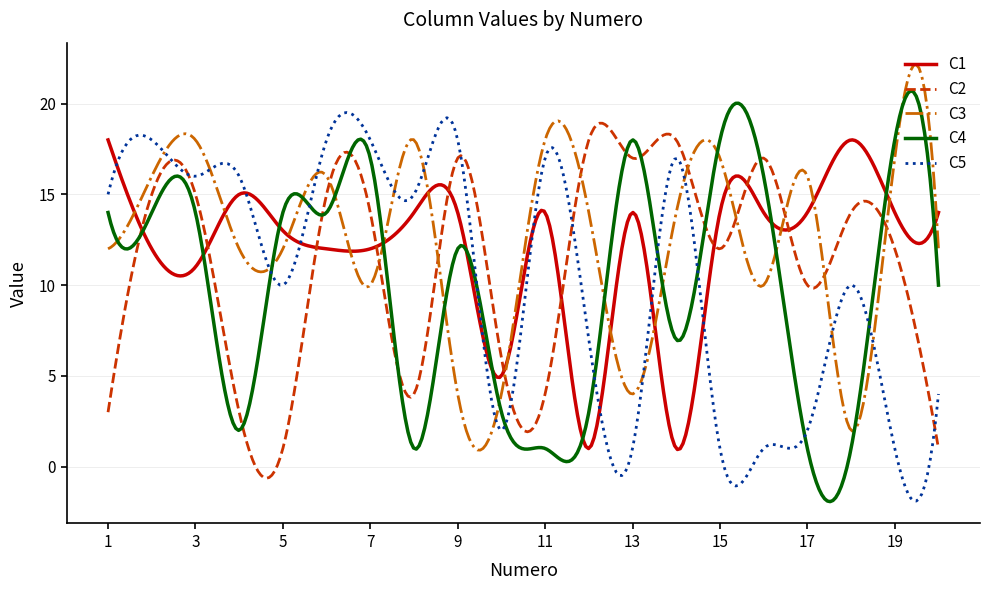

Which series has the widest spread of values?

C4